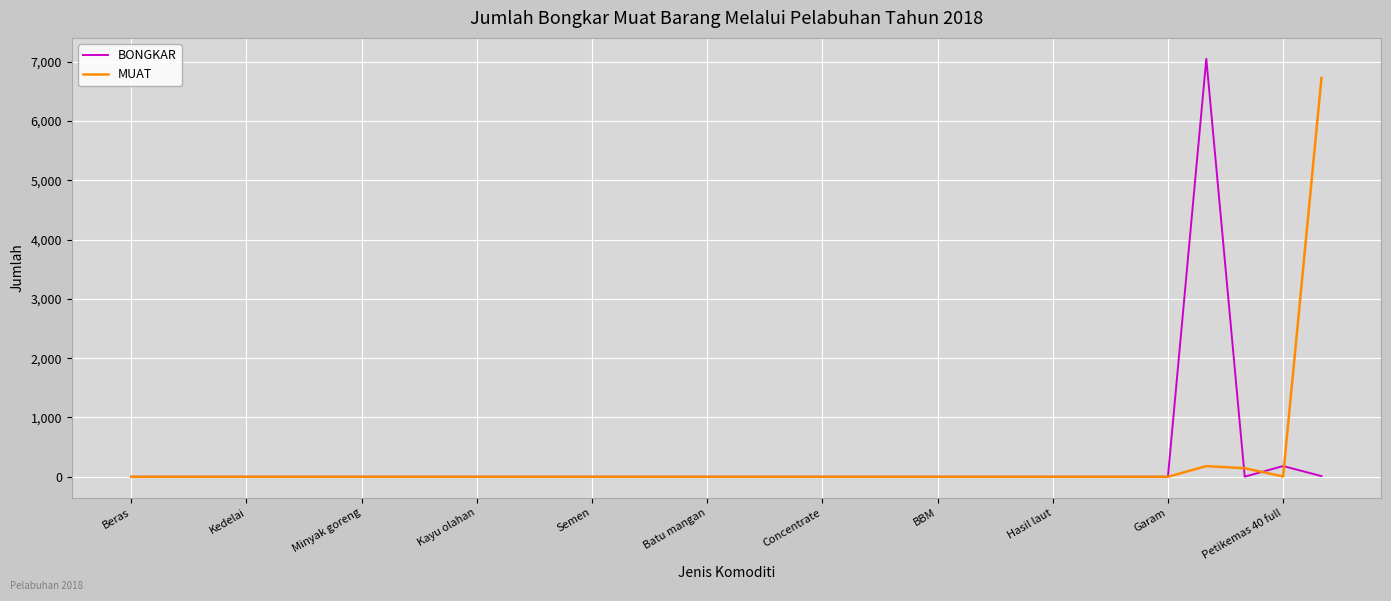

Is this an area chart (filled region under the line)?

No